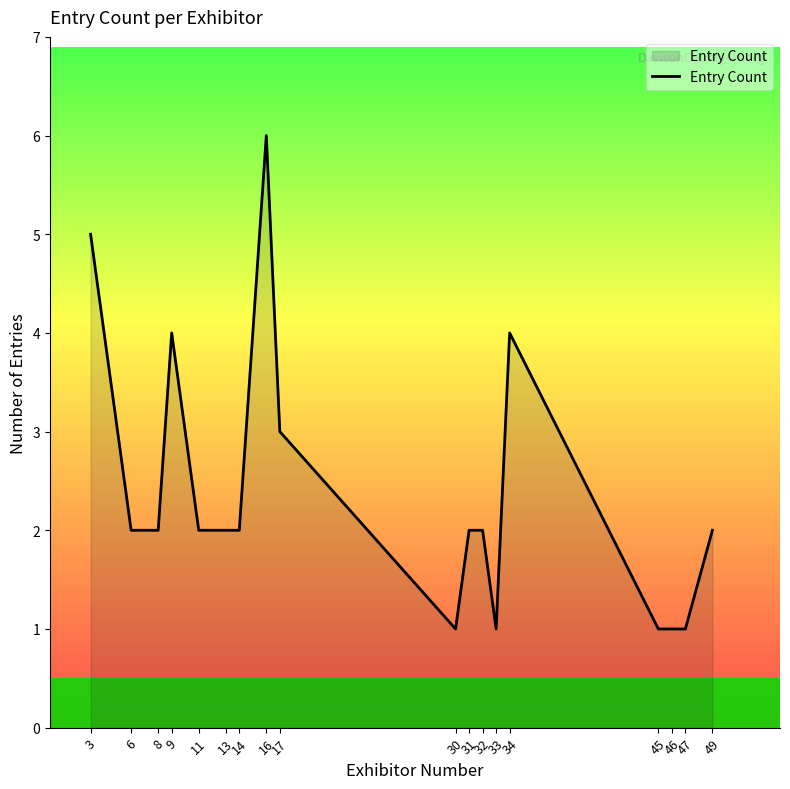

What is the difference between the maximum and minimum values?

5